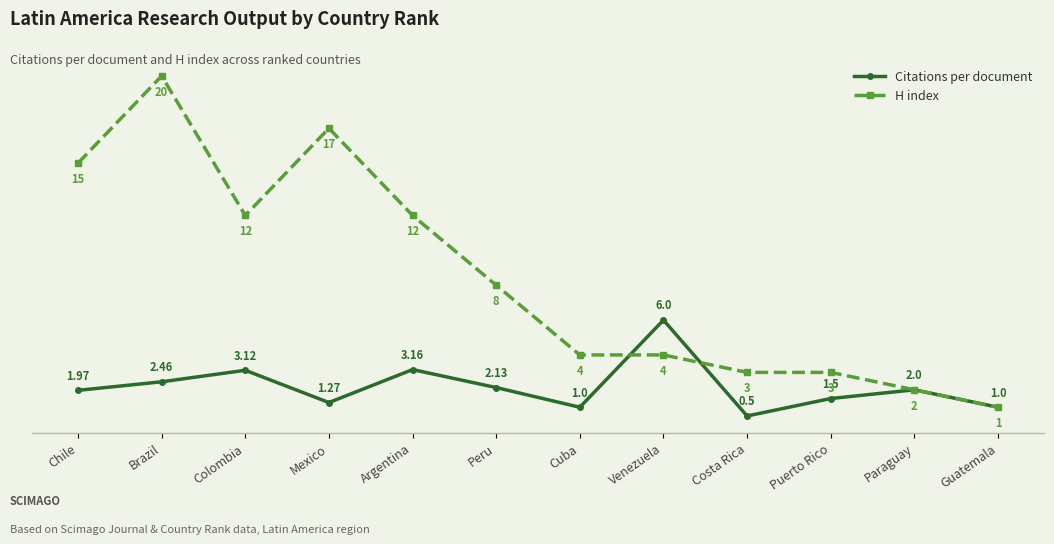

What is the value of the Citations per document point at the 11th from the left?

2.0